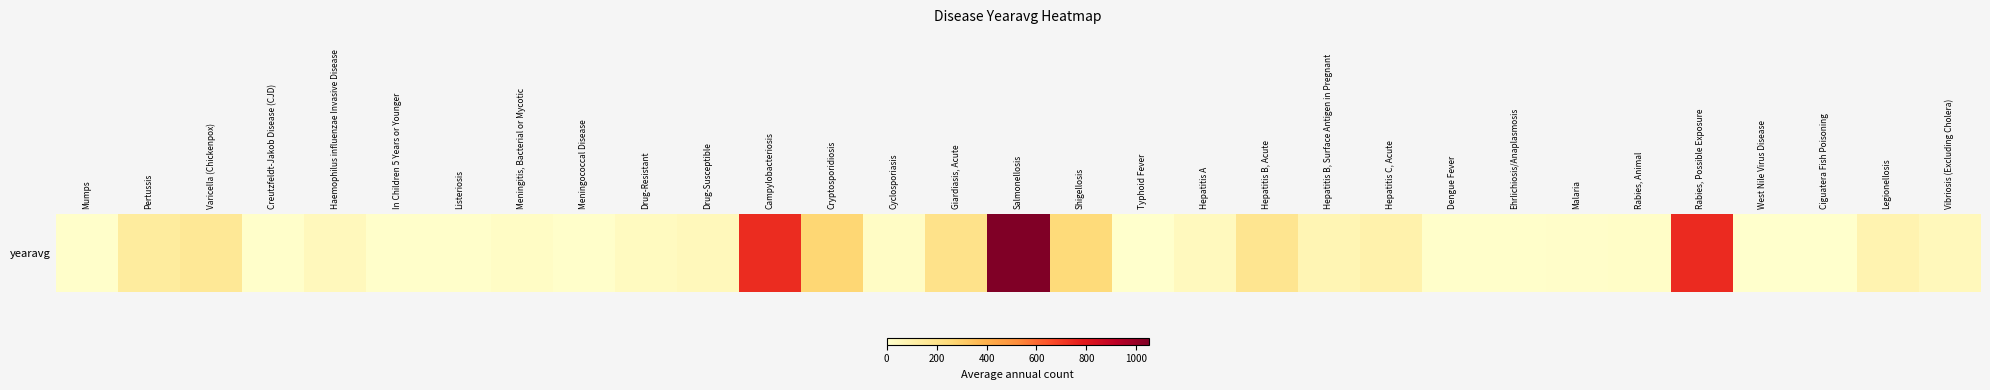

Reading left to right, extract all data points from this chart.

5.0	138.2	164.2	4.6	47.6	6.0	8.0	21.4	5.4	34.6	51.2	741.0	269.8	21.8	197.8	1051.2	248.2	3.0	41.6	183.6	73.2	97.8	6.4	6.0	8.4	12.4	743.6	1.4	3.8	83.0	49.4